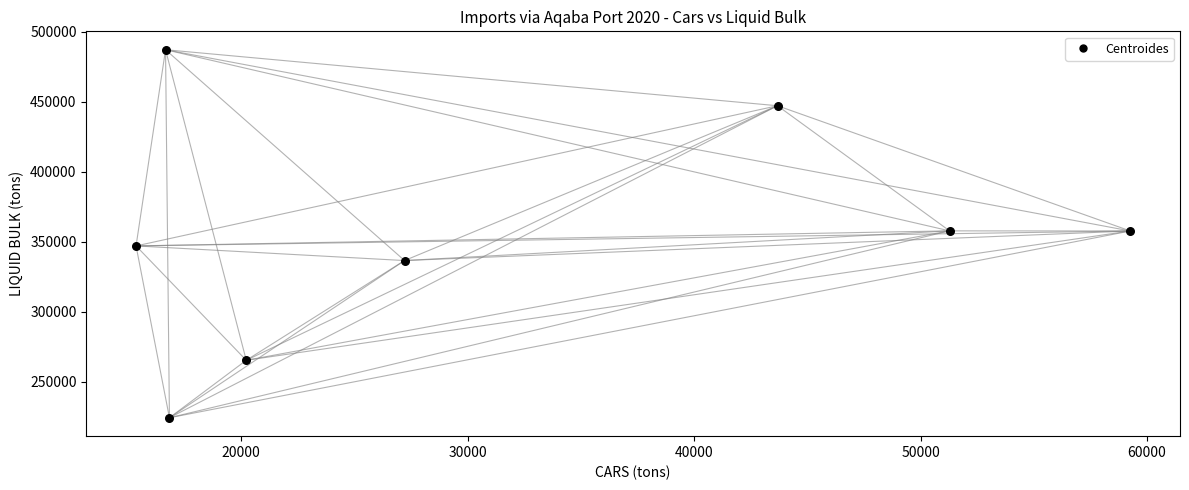

What is the average Y value?

352890